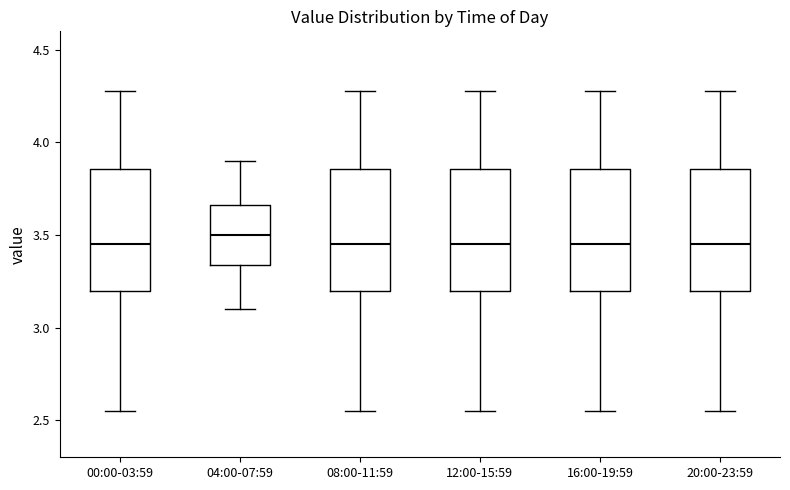

Reading left to right, read every box against the y-axis: the position of its median line, the range the box covers, and the ends of its whiskers. The values are not printed on the chart, so give them approximately, as read against the axis.

00:00-03:59: median 3.45, box 3.20 to 3.85, whiskers 2.55 to 4.30
04:00-07:59: median 3.50, box 3.35 to 3.65, whiskers 3.10 to 3.90
08:00-11:59: median 3.45, box 3.20 to 3.85, whiskers 2.55 to 4.30
12:00-15:59: median 3.45, box 3.20 to 3.85, whiskers 2.55 to 4.30
16:00-19:59: median 3.45, box 3.20 to 3.85, whiskers 2.55 to 4.30
20:00-23:59: median 3.45, box 3.20 to 3.85, whiskers 2.55 to 4.30